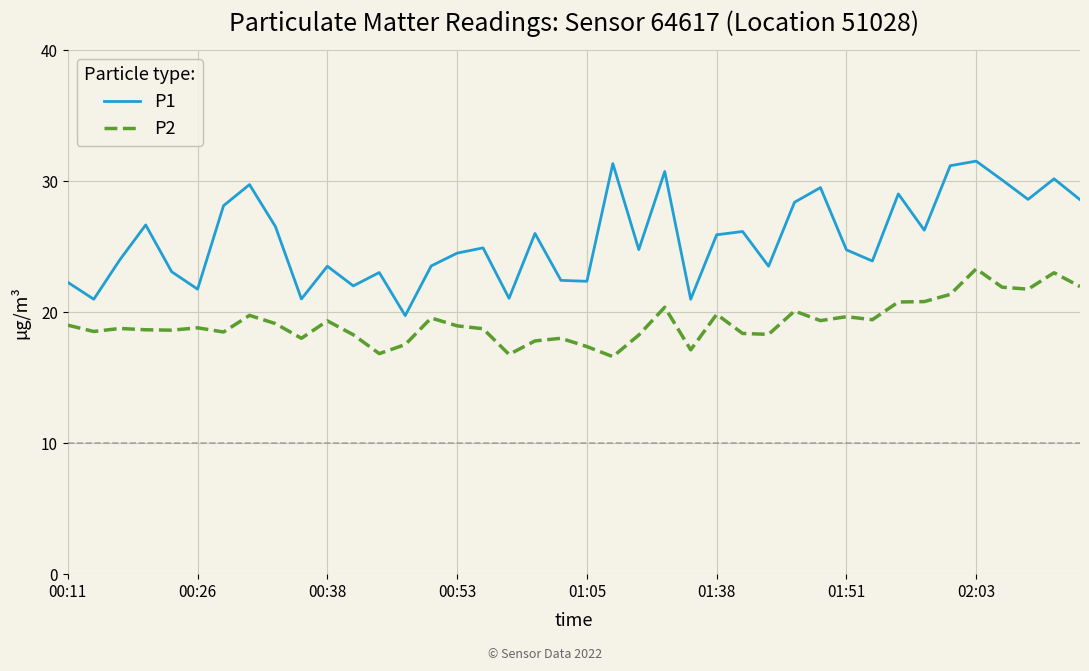

True or false: P1 and P2 intersect in this chart.

False